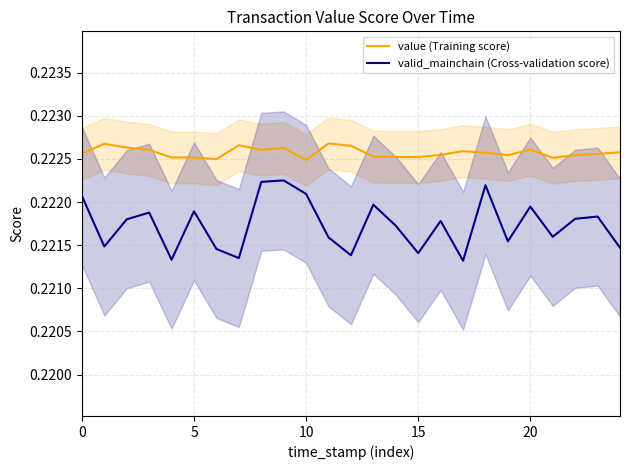

What is the label of the 7th point from the right?

18